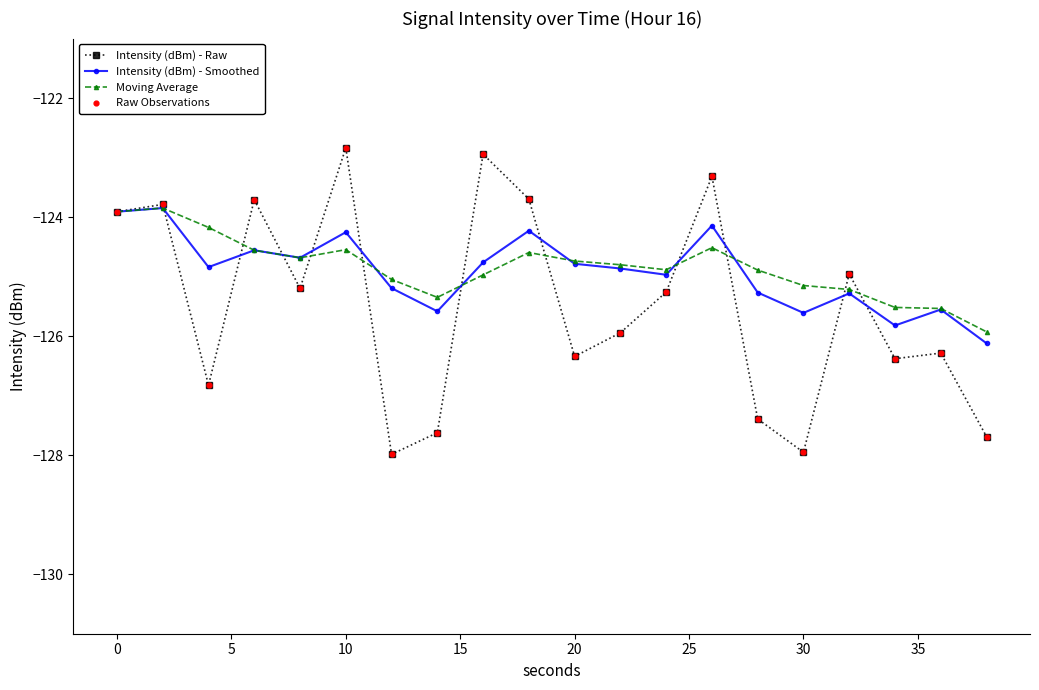

Which series has the largest range (max minus min)?

Intensity (dBm) - Raw